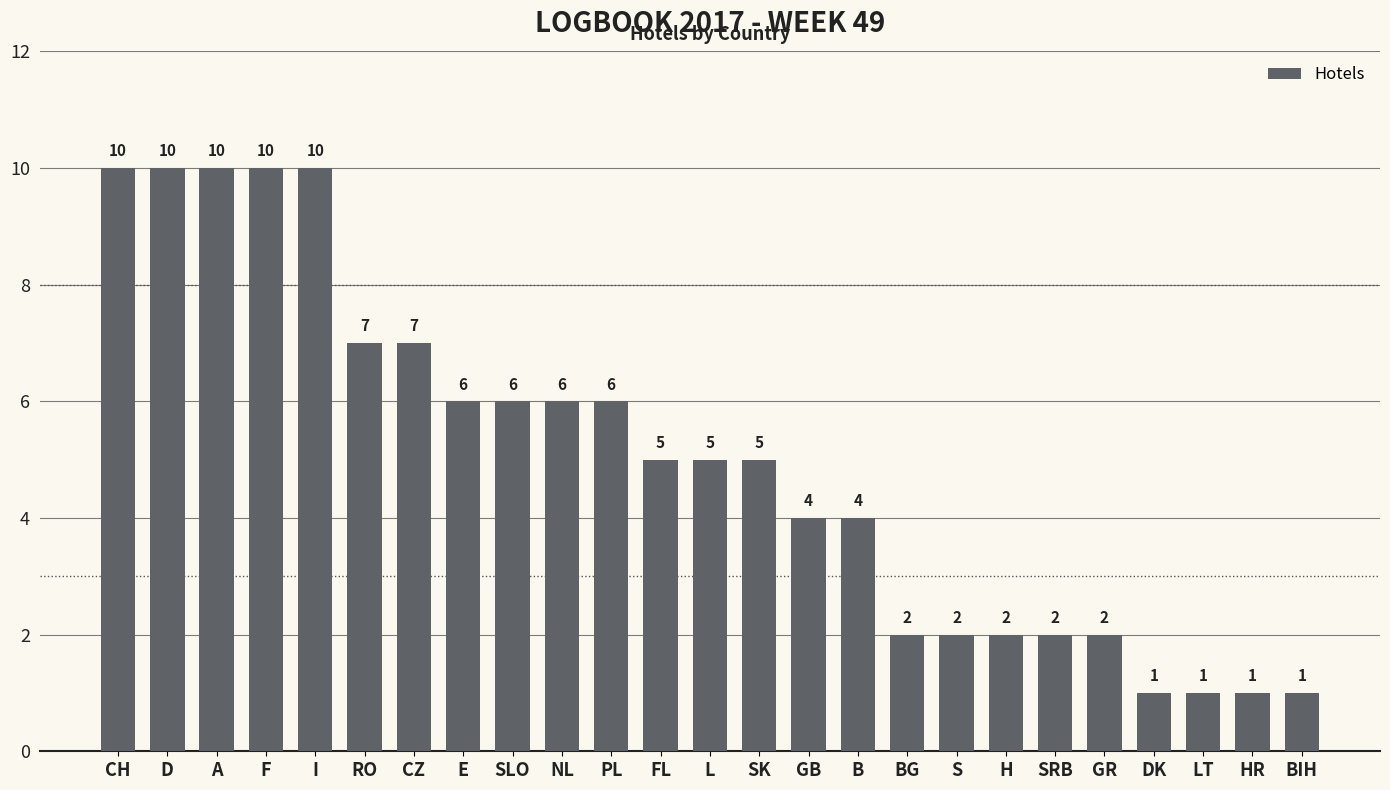

What is the maximum value shown in the chart?

10